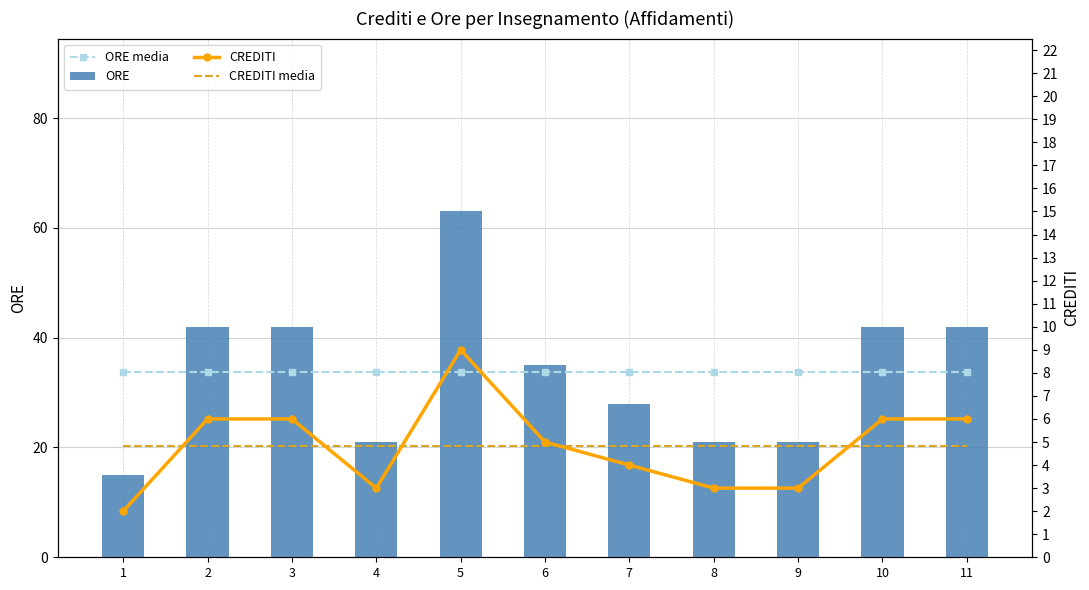

What is the value of the ORE bar at the 8th from the left?

21